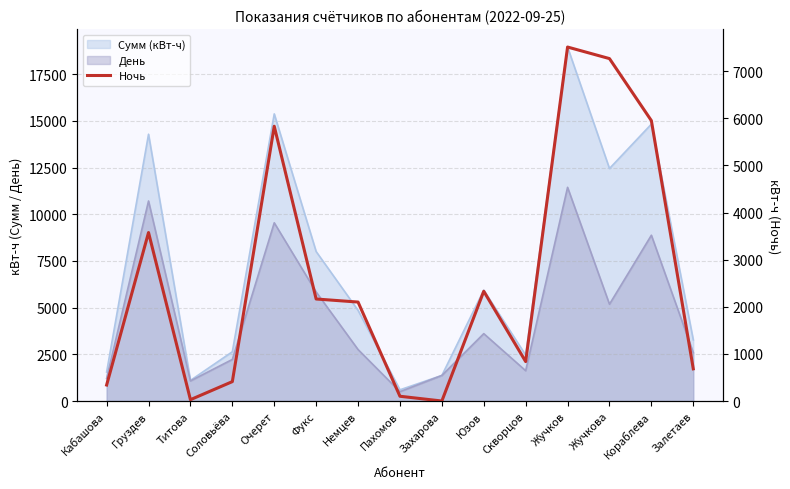

Where is the data nearest to the value 3755?

Груздев